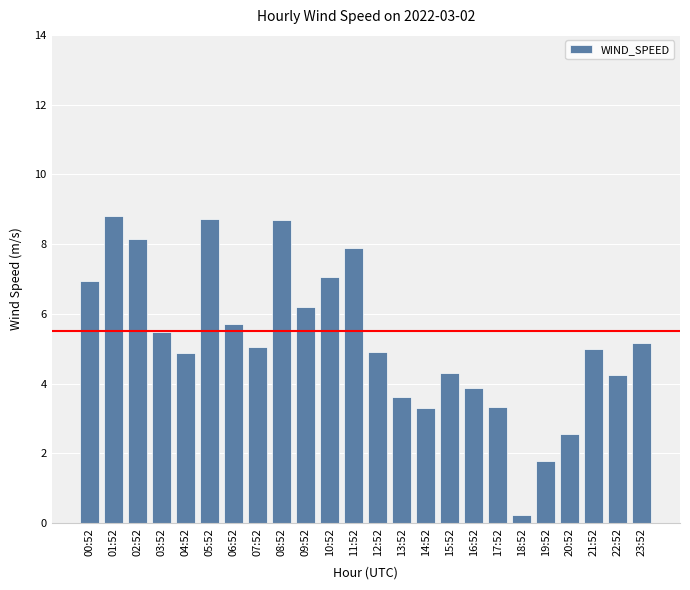

The value at 10:52 is 10.9. True or false?

False